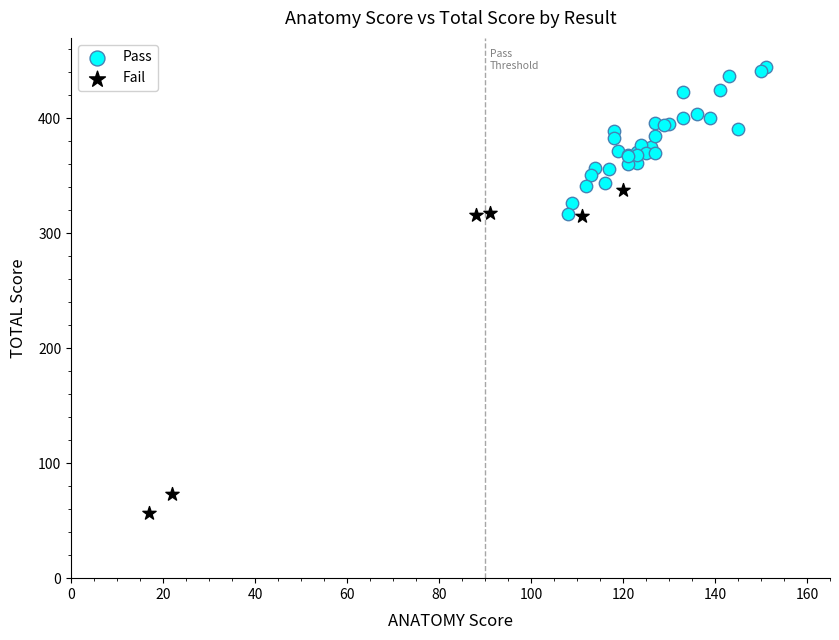

Which series has the widest spread of Y values?

Fail